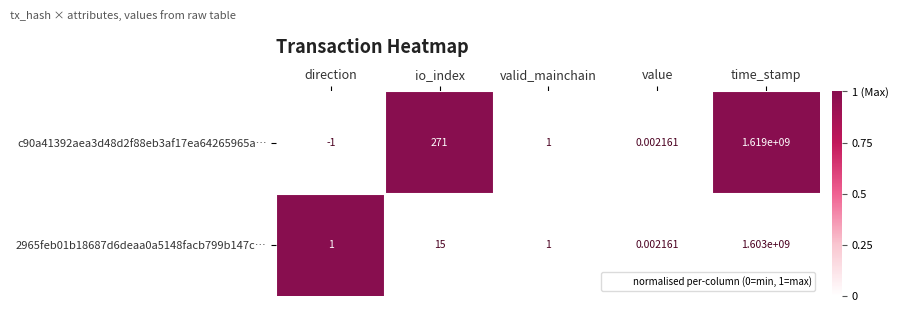

Which category has the highest value across all series?

time_stamp